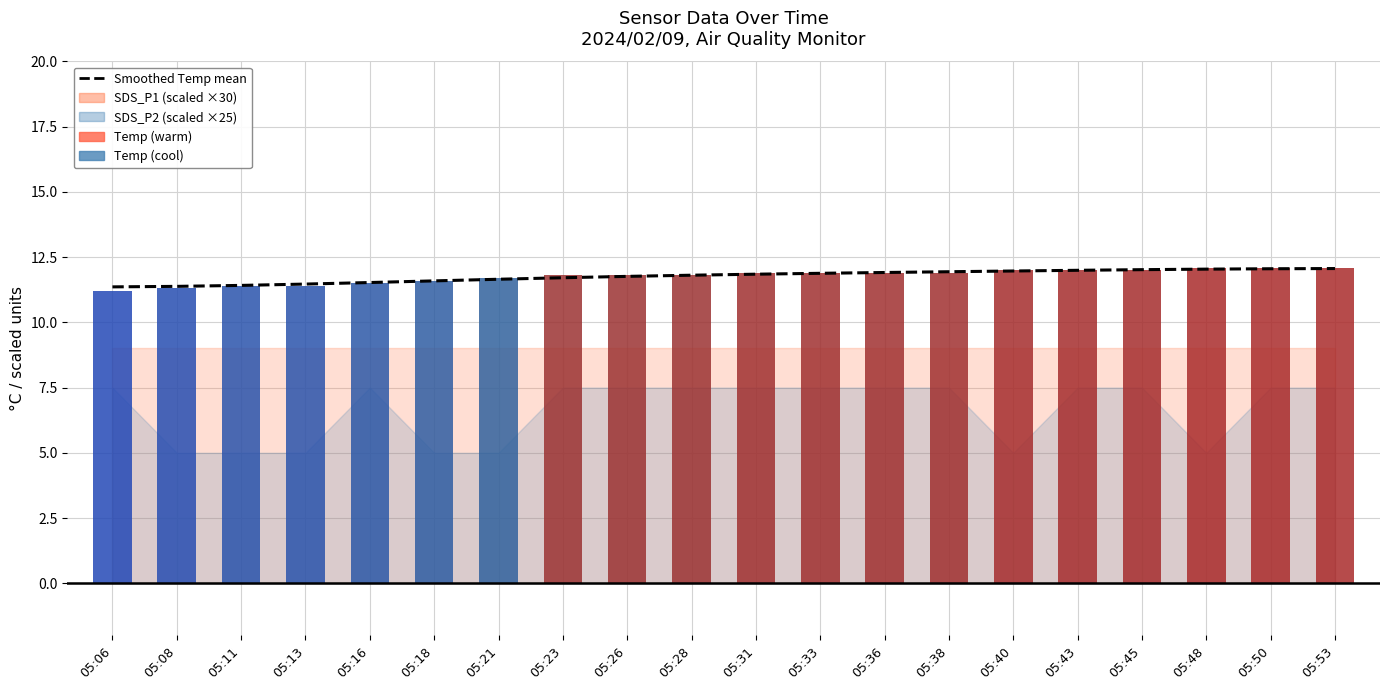

Which series has the largest range (max minus min)?

Temp